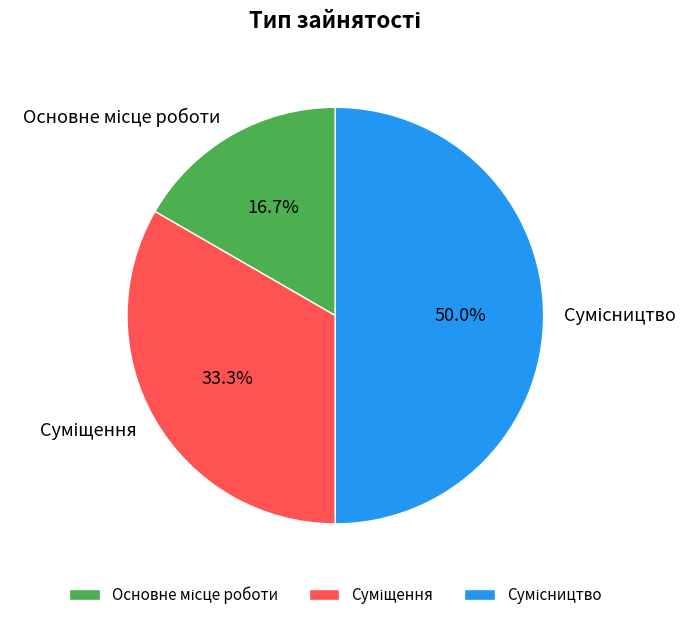

What percentage is the Основне місце роботи slice, to the nearest percent?

17%